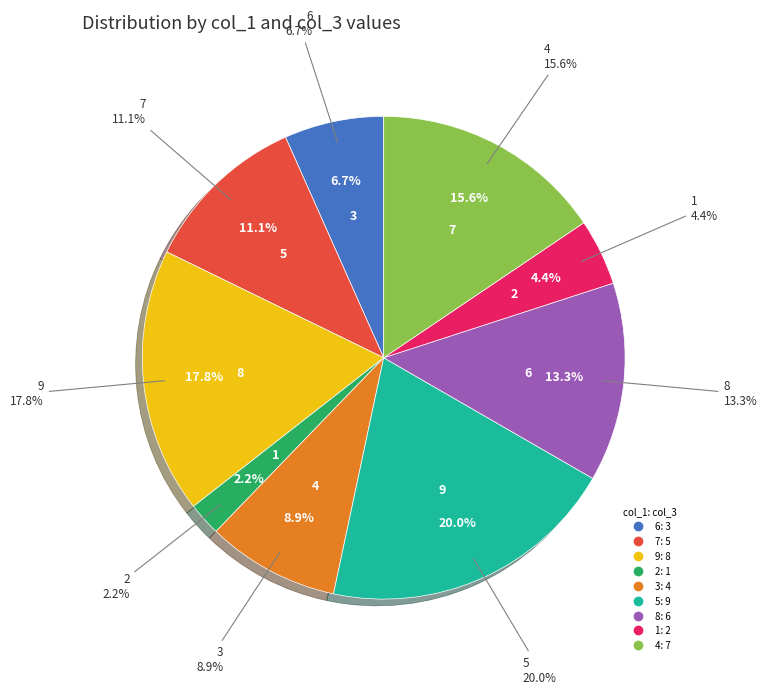

How much of the chart is everything except 5?

80.0%